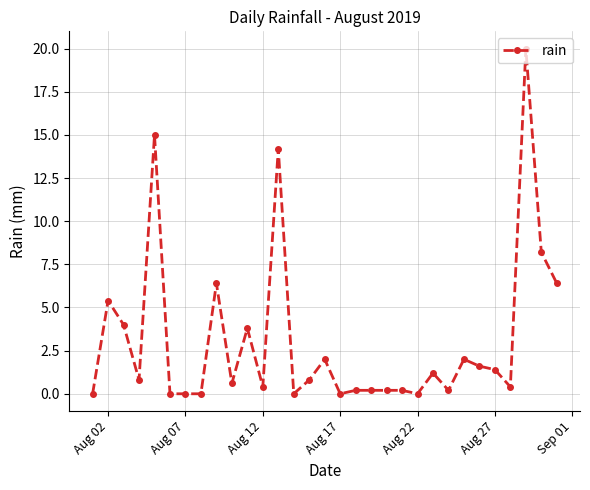

Count the number of data series in this chart.

1